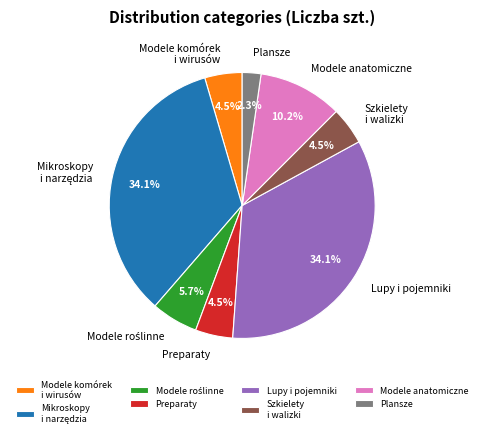

What is the total percentage of Lupy i pojemniki and Modele komórek i wirusów?

38.6%